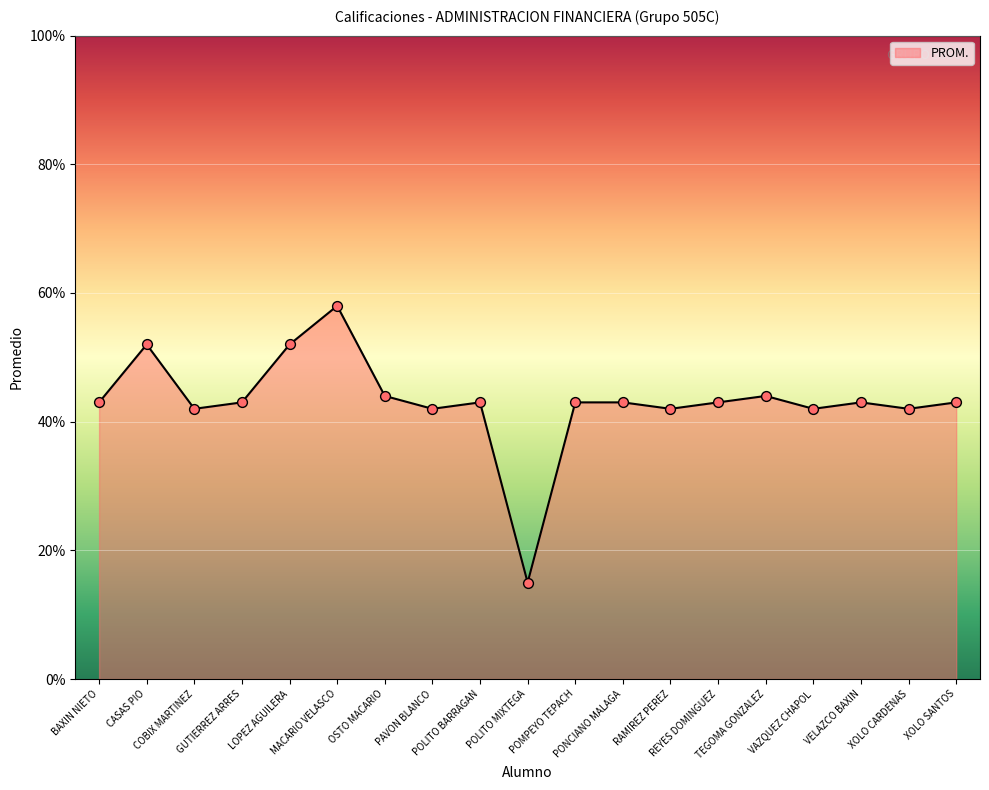

What is the difference between the maximum and minimum values?

43